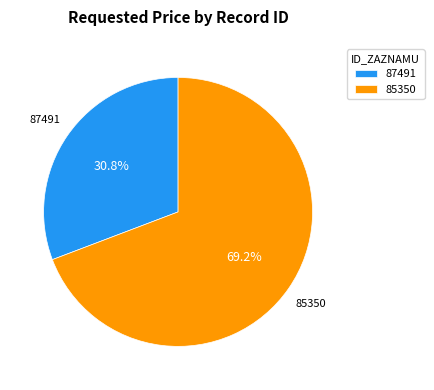

What portion of the pie excludes 85350?

30.8%